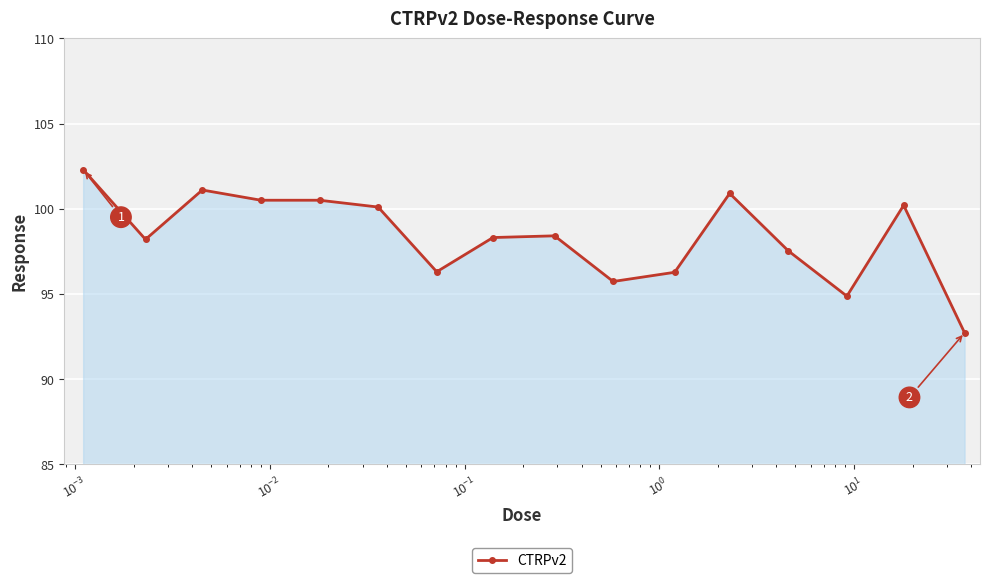

What is the difference between the maximum and second lowest values?

7.4